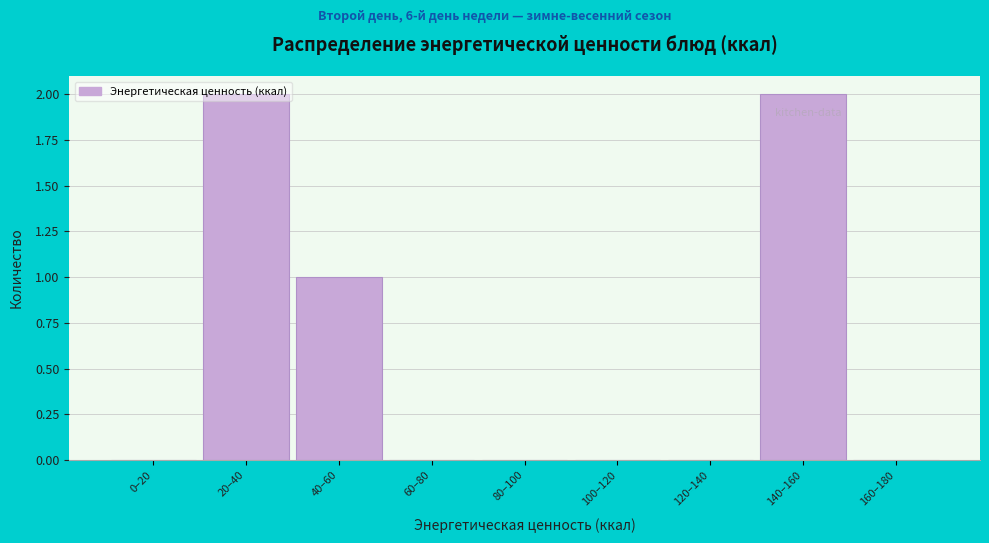

The value at 80–100 is -1. True or false?

False